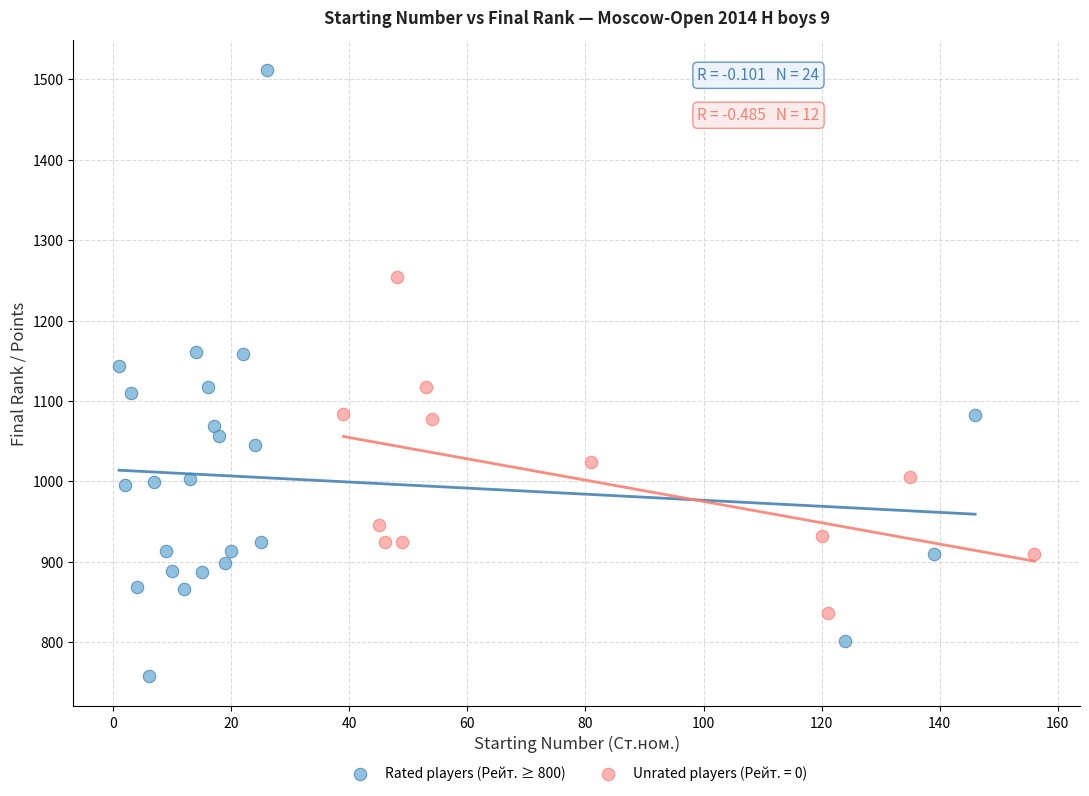

Which series reaches the minimum Y coordinate?

Rated players (Рейт. ≥ 800)